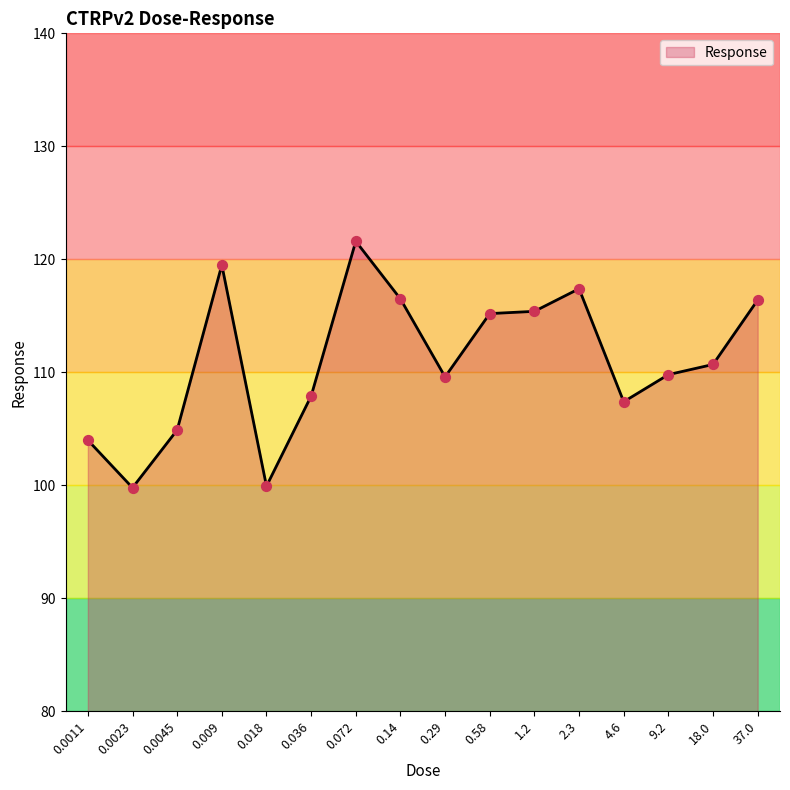

Between 0.072 and 0.0023, which is larger?

0.072